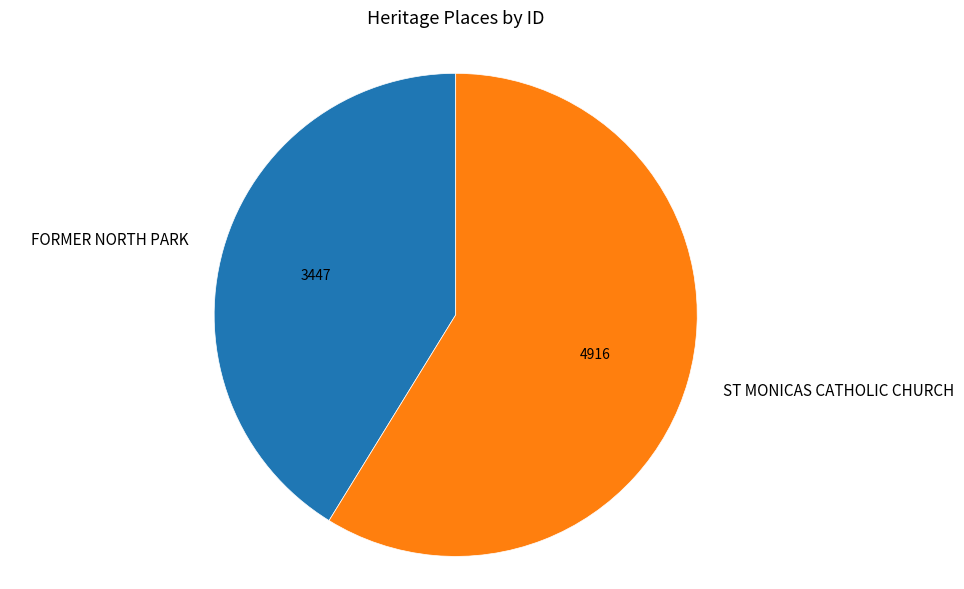

Which slice represents more than half of the pie?

ST MONICAS CATHOLIC CHURCH